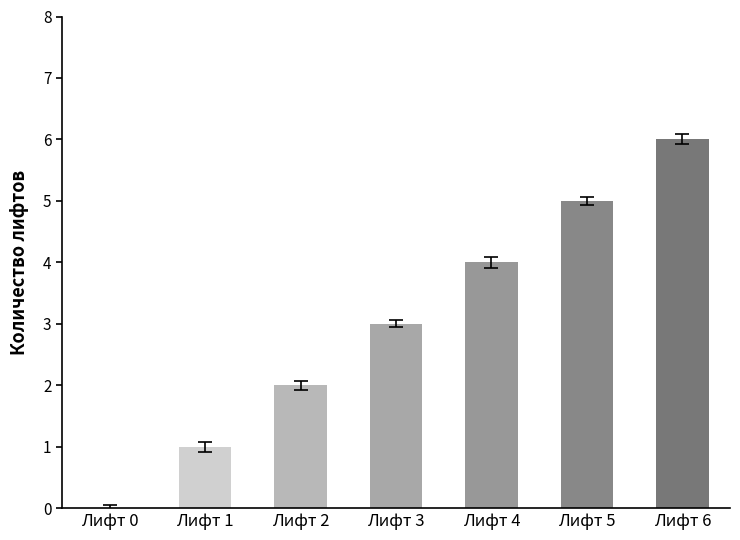

What is the change in value from Лифт 0 to Лифт 1?

+1